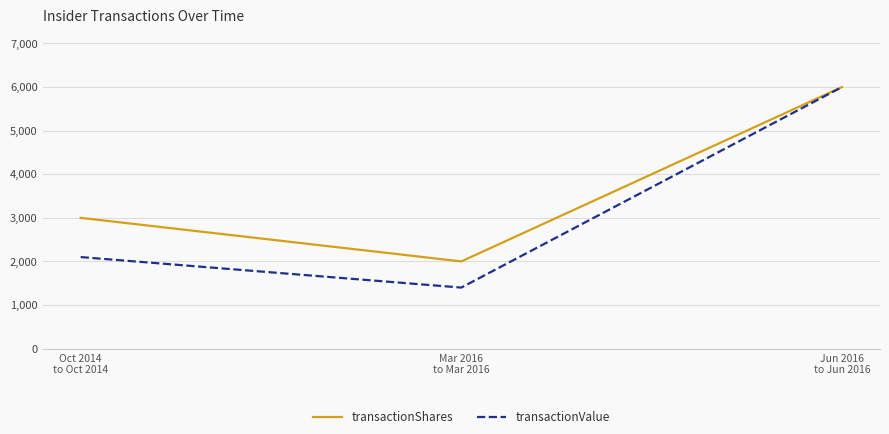

What is the average value of the transactionValue series?

3167